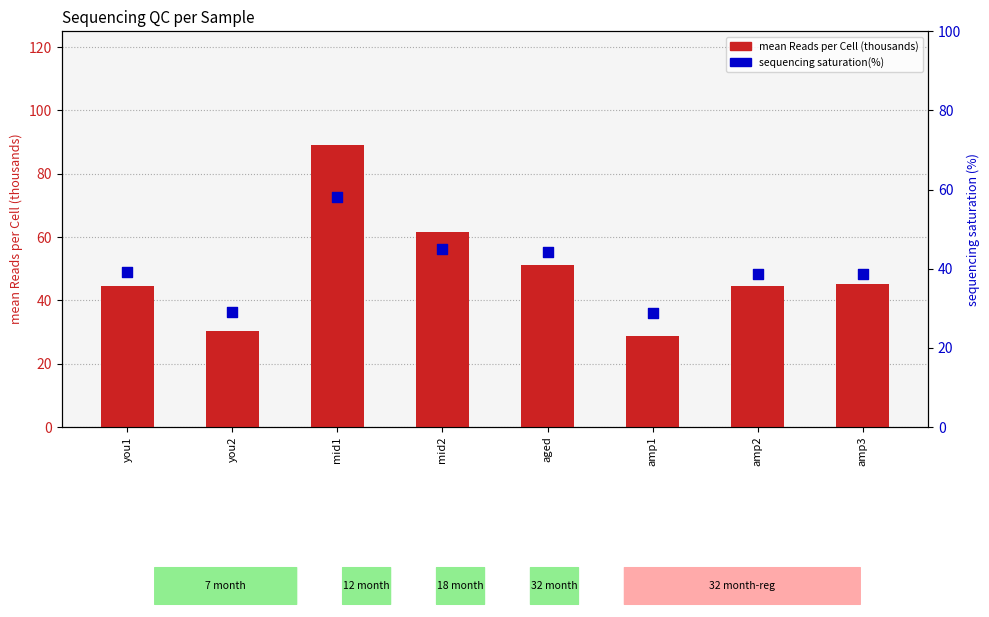

Which series has the widest spread of Y values?

mean Reads per Cell (thousands)